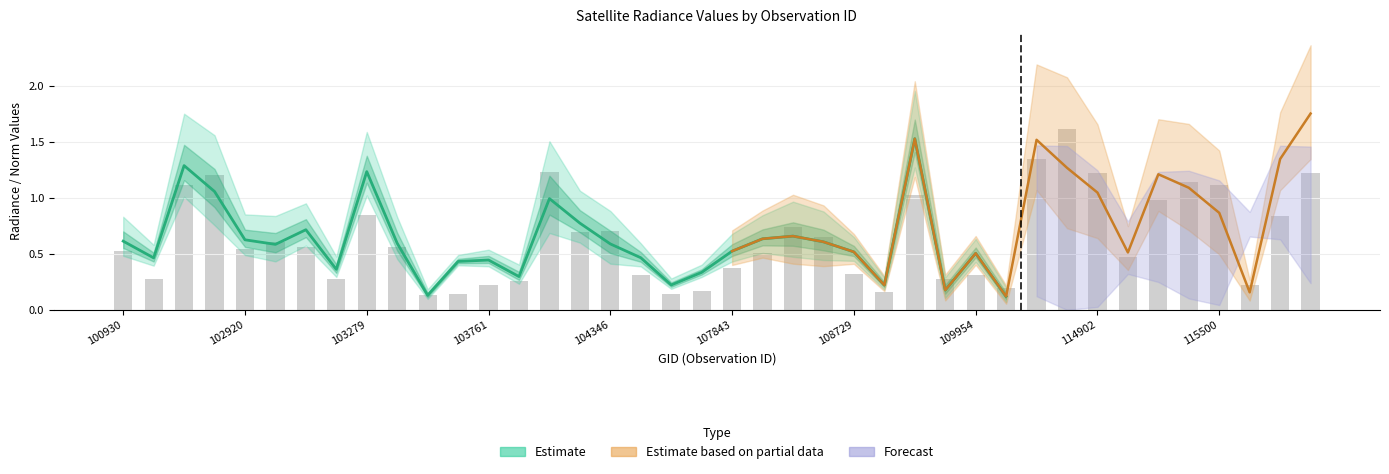

Which has a higher value, 103032 or 104236?

104236